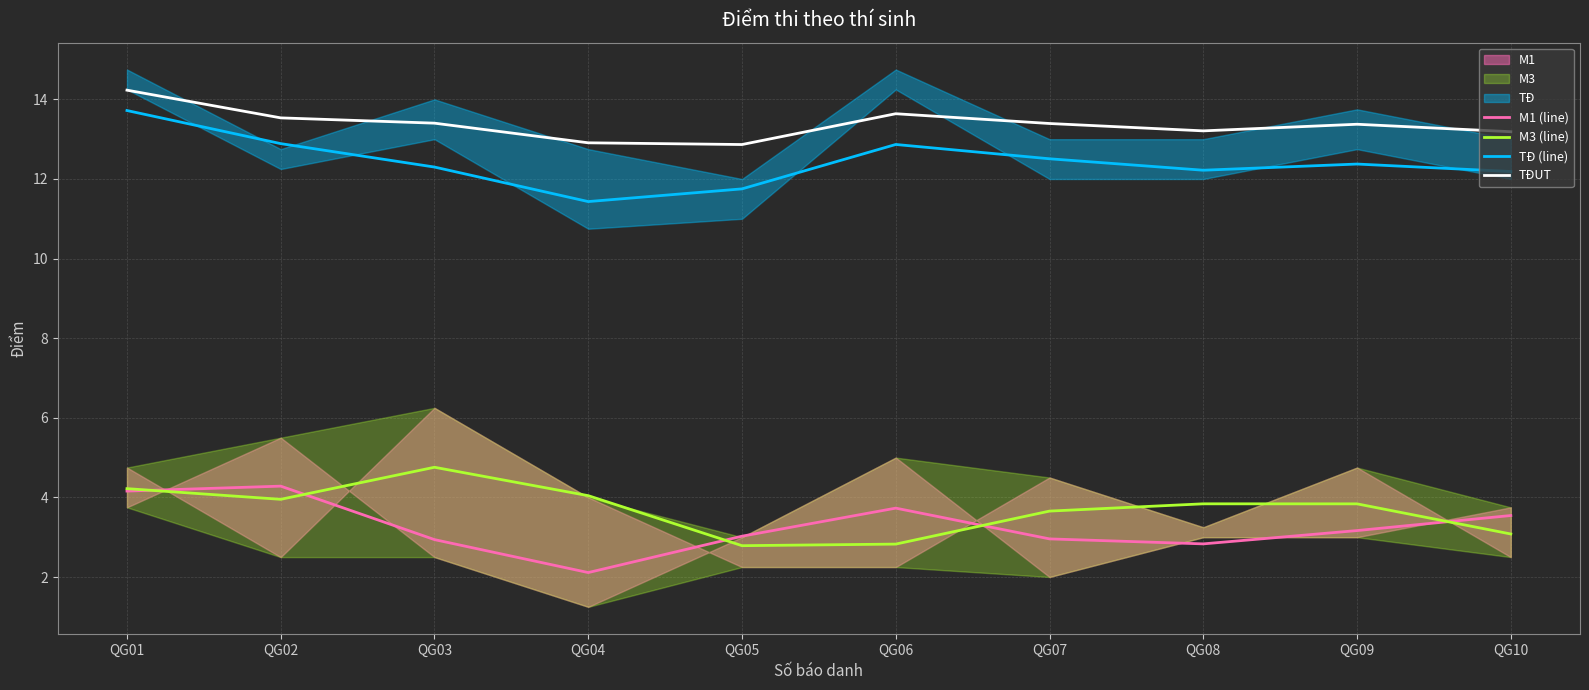

Reading left to right, extract all data points from this chart.

M1 (line): QG01=4.2	QG02=4.3	QG03=2.9	QG04=2.1	QG05=3.0	QG06=3.7	QG07=3.0	QG08=2.8	QG09=3.2	QG10=3.5
M3 (line): QG01=4.2	QG02=4.0	QG03=4.8	QG04=4.0	QG05=2.8	QG06=2.8	QG07=3.7	QG08=3.8	QG09=3.8	QG10=3.1
TĐ (line): QG01=13.7	QG02=12.9	QG03=12.3	QG04=11.4	QG05=11.8	QG06=12.9	QG07=12.5	QG08=12.2	QG09=12.4	QG10=12.2
TĐUT: QG01=14.2	QG02=13.5	QG03=13.4	QG04=12.9	QG05=12.9	QG06=13.6	QG07=13.4	QG08=13.2	QG09=13.4	QG10=13.2